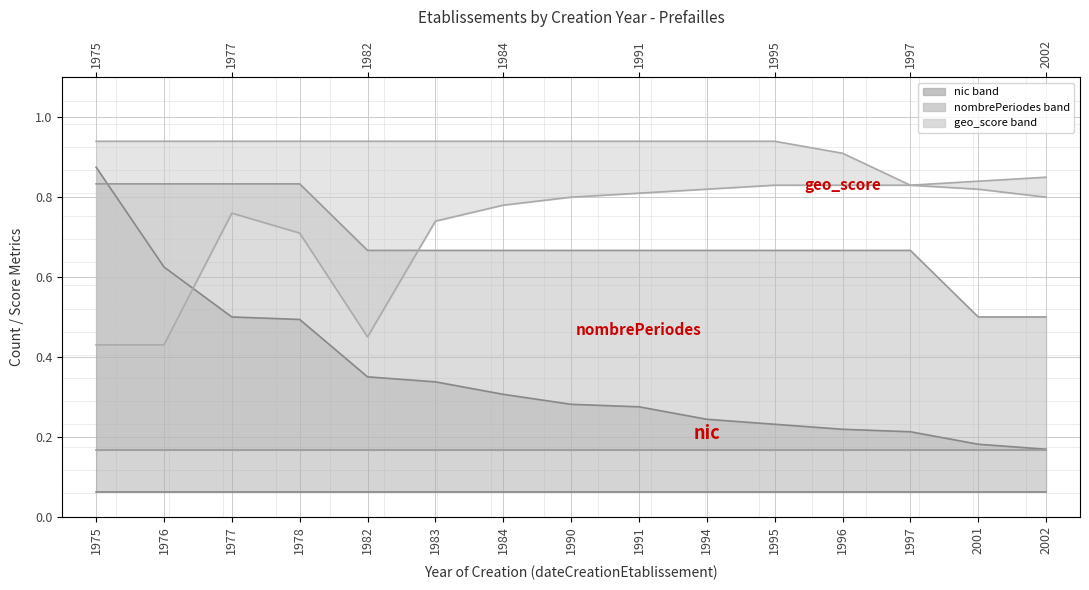

True or false: nic_upper and geo_score_upper intersect in this chart.

False